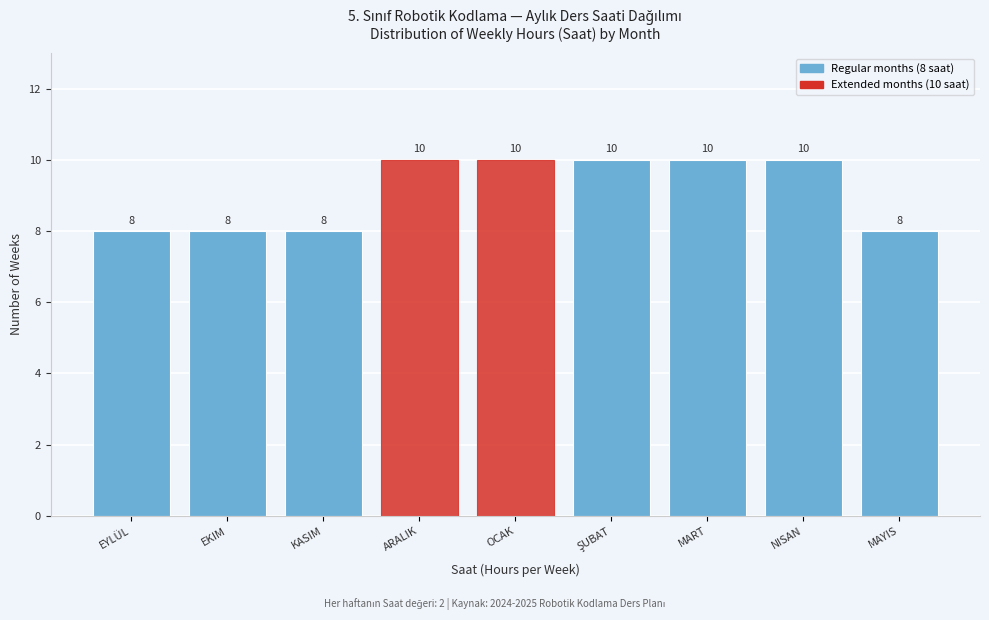

Reading right to left, what are all the values shown in this chart?

8	10	10	10	10	10	8	8	8